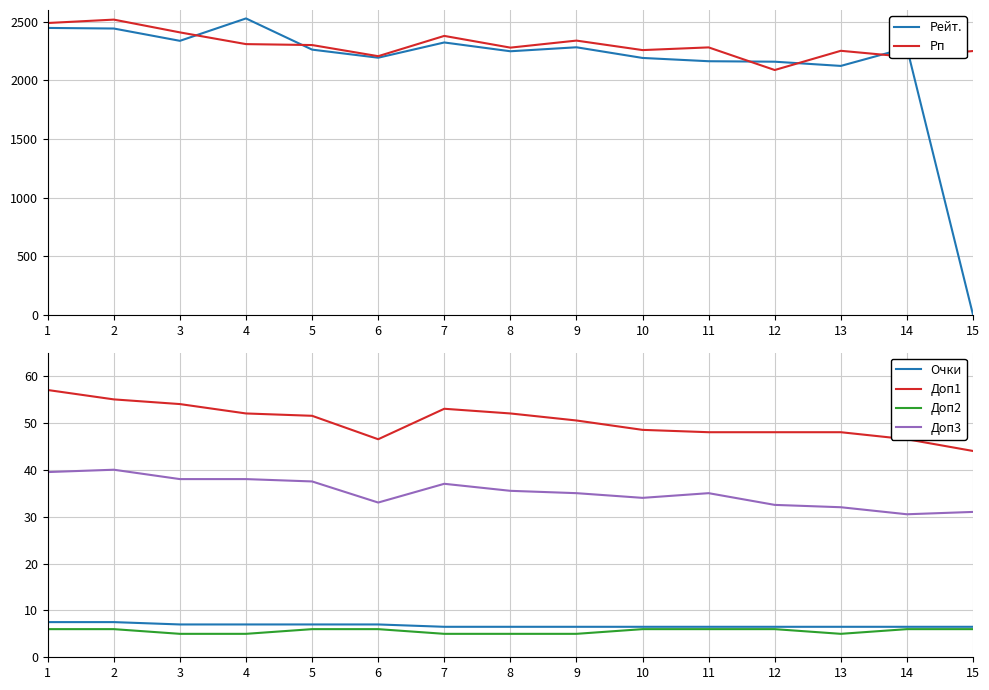

Which series has the widest spread of values?

Рейт.